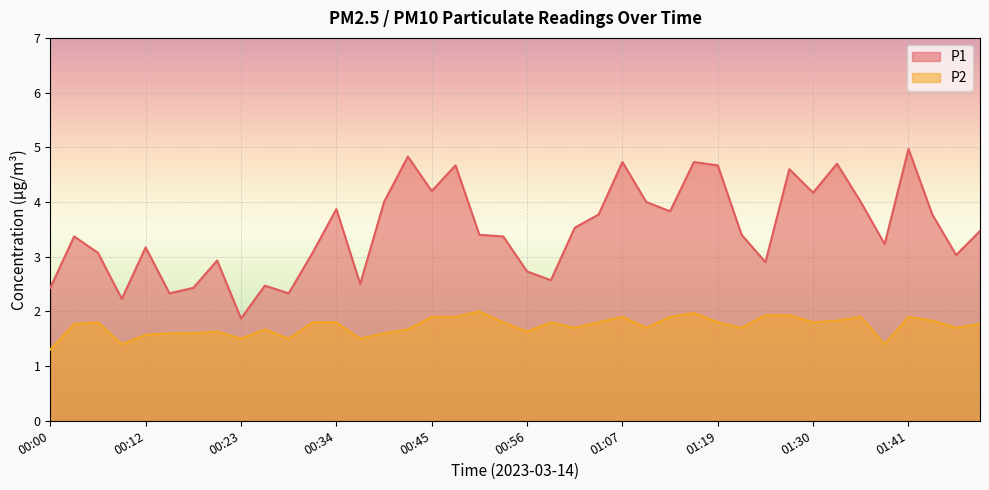

What is the smallest value displayed?

1.3